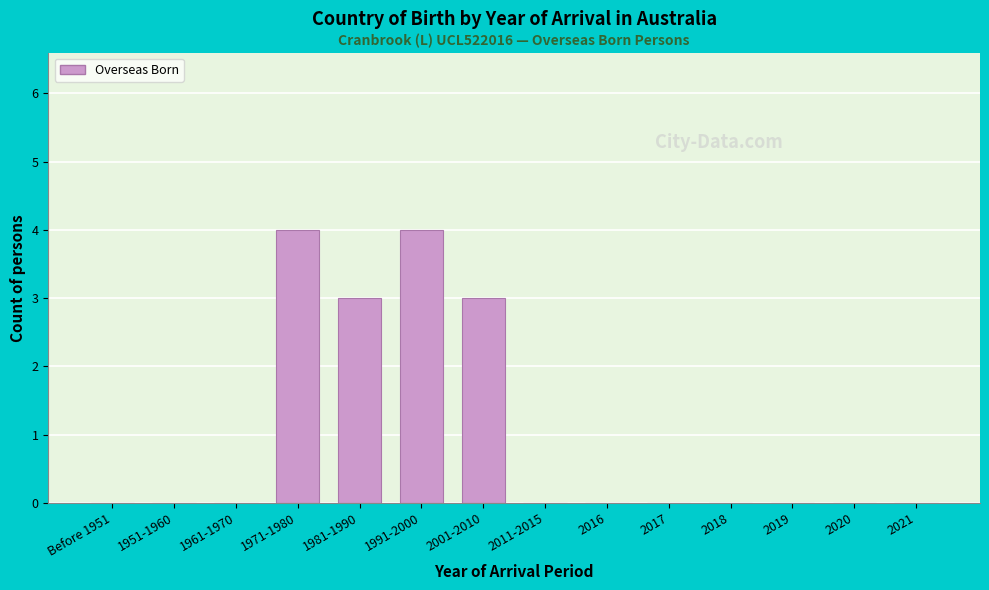

Reading left to right, what are all the values shown in this chart?

Before 1951=0	1951-1960=0	1961-1970=0	1971-1980=4	1981-1990=3	1991-2000=4	2001-2010=3	2011-2015=0	2016=0	2017=0	2018=0	2019=0	2020=0	2021=0